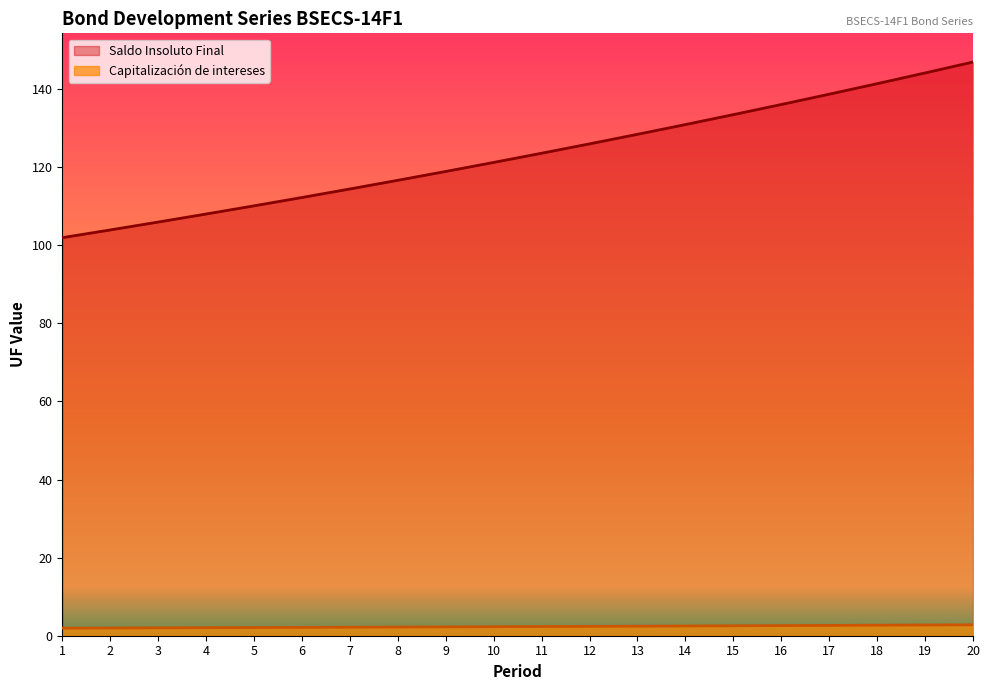

Reading left to right, transcribe all the data shown in this chart.

Saldo Insoluto Final: 1=101.9	2=103.9	3=105.9	4=108.0	5=110.1	6=112.2	7=114.4	8=116.6	9=118.9	10=121.2	11=123.6	12=126.0	13=128.4	14=130.9	15=133.5	16=136.0	17=138.7	18=141.4	19=144.1	20=146.9
Capitalización de intereses: 1=1.9	2=2.0	3=2.0	4=2.1	5=2.1	6=2.1	7=2.2	8=2.2	9=2.3	10=2.3	11=2.4	12=2.4	13=2.4	14=2.5	15=2.5	16=2.6	17=2.6	18=2.7	19=2.7	20=2.8